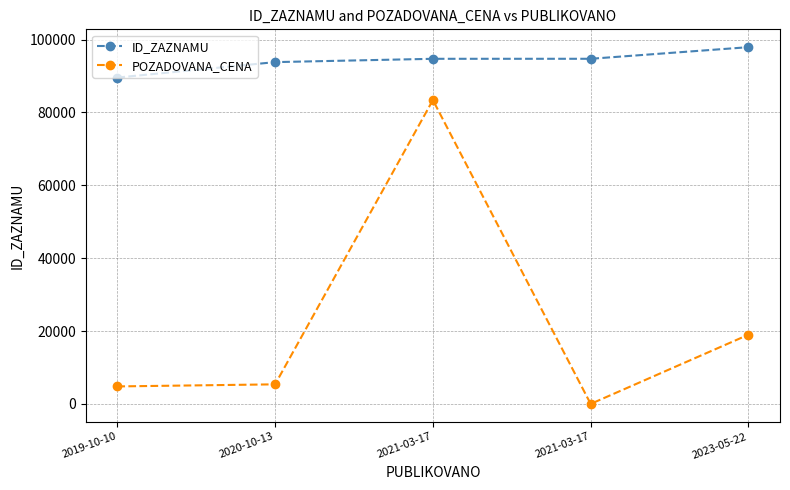

What is the minimum value for ID_ZAZNAMU?

89575